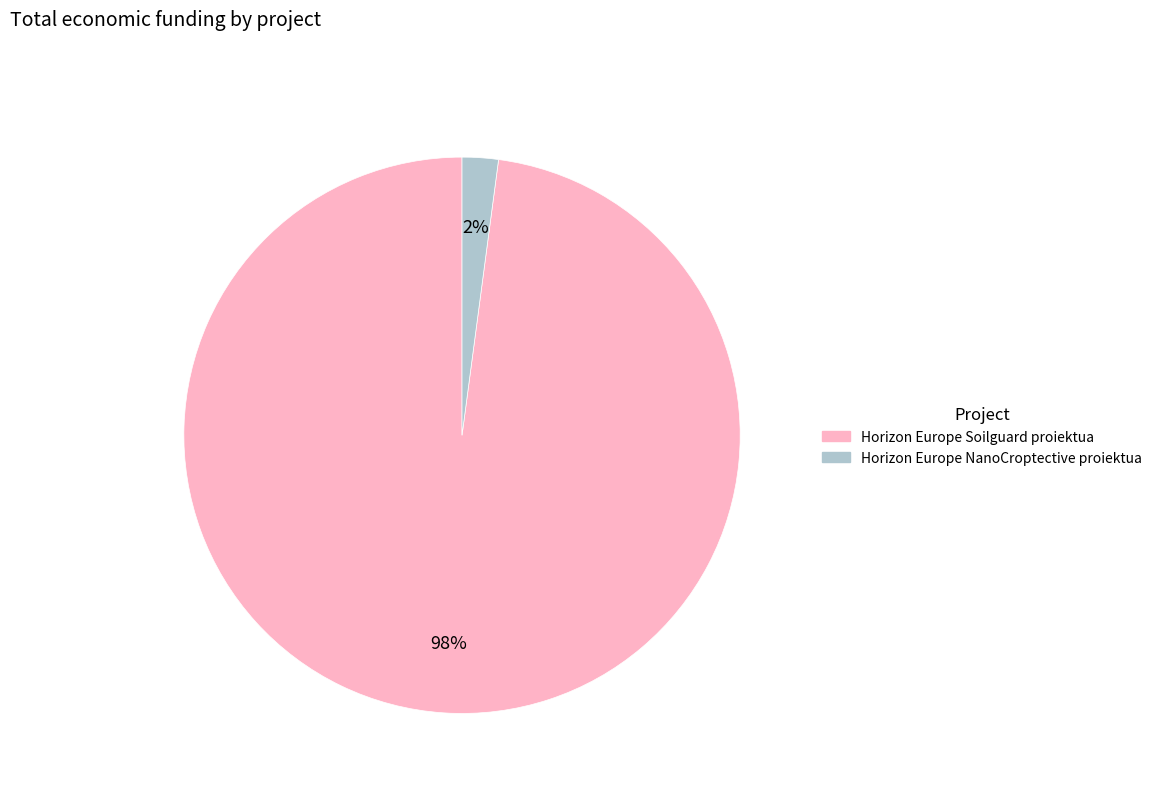

Which category has the smallest portion of the pie?

Horizon Europe NanoCroptective proiektua